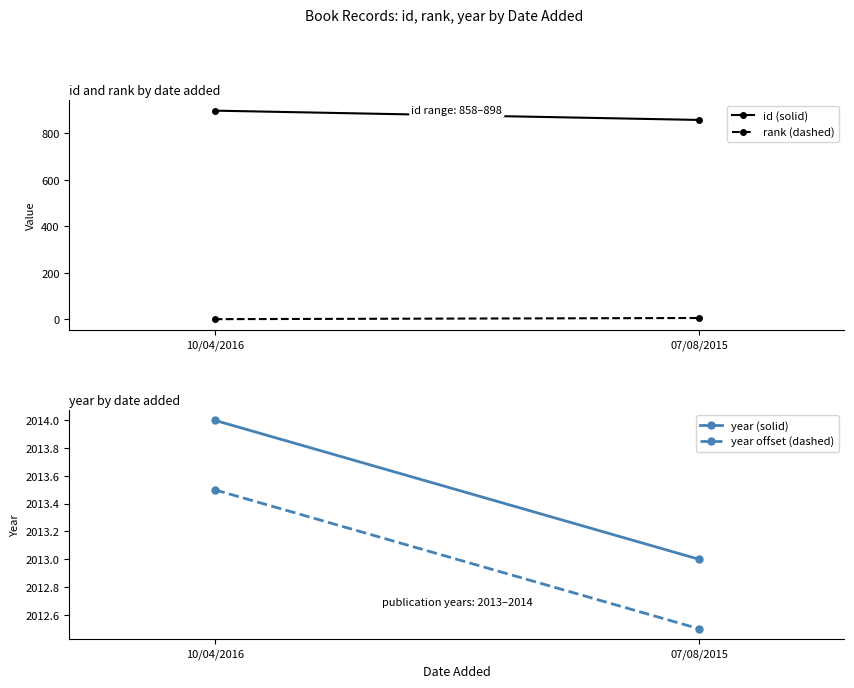

Count the year offset (dashed) values in the range 2012 to 2013.

1